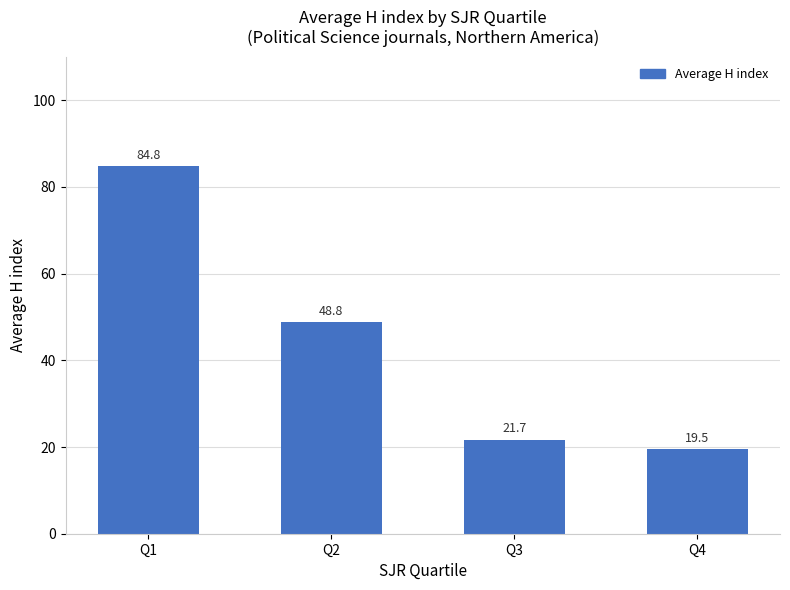

What is the ratio of the value at Q3 to the value at Q1?

0.3